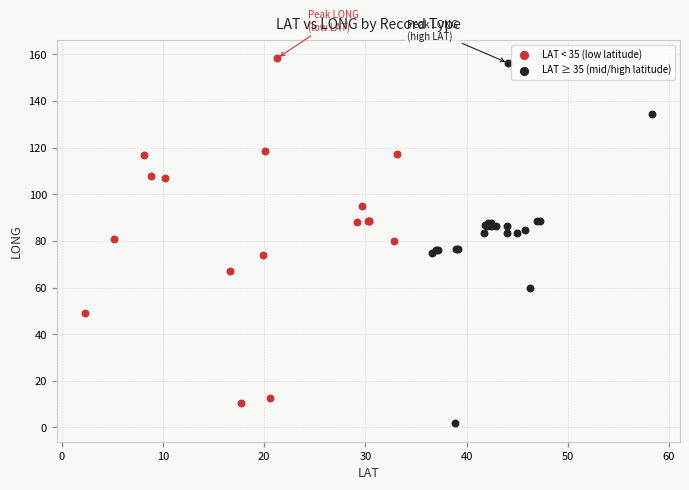

What are all the series names shown in the legend?

LAT < 35 (low latitude), LAT ≥ 35 (mid/high latitude)